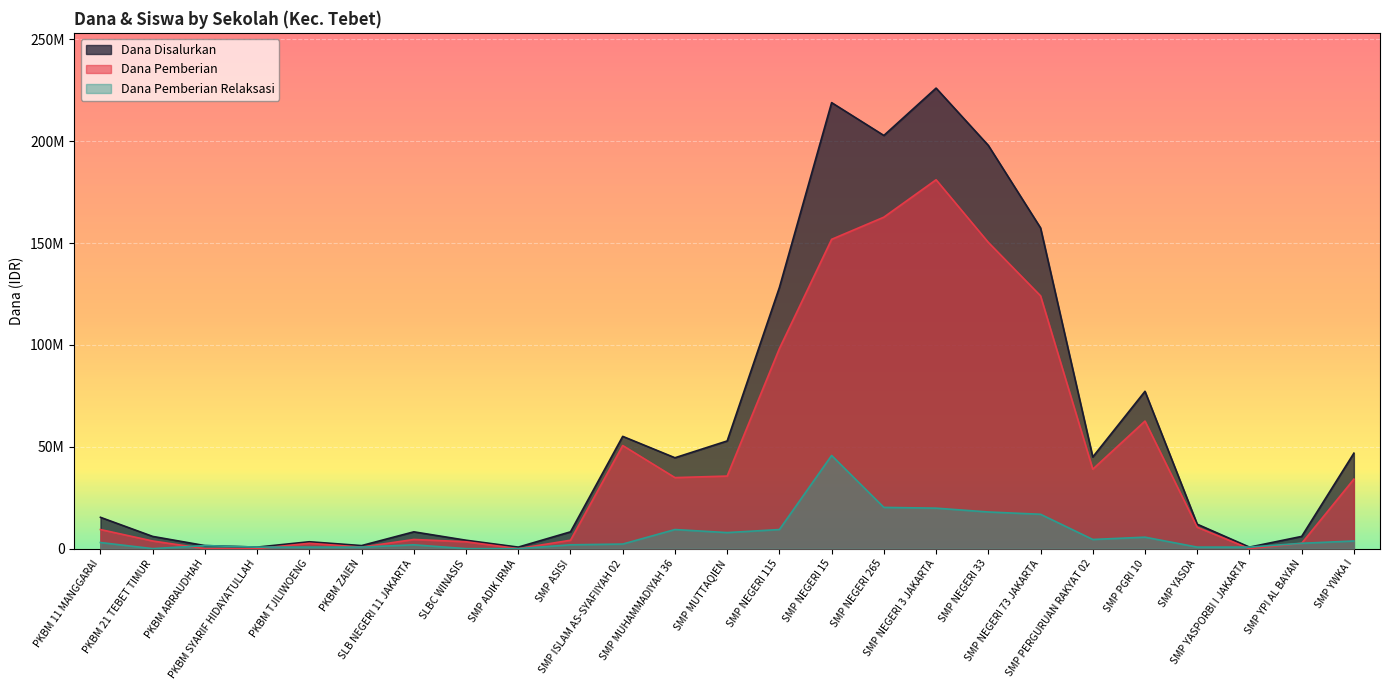

Which series has the largest total across all categories?

Dana Disalurkan